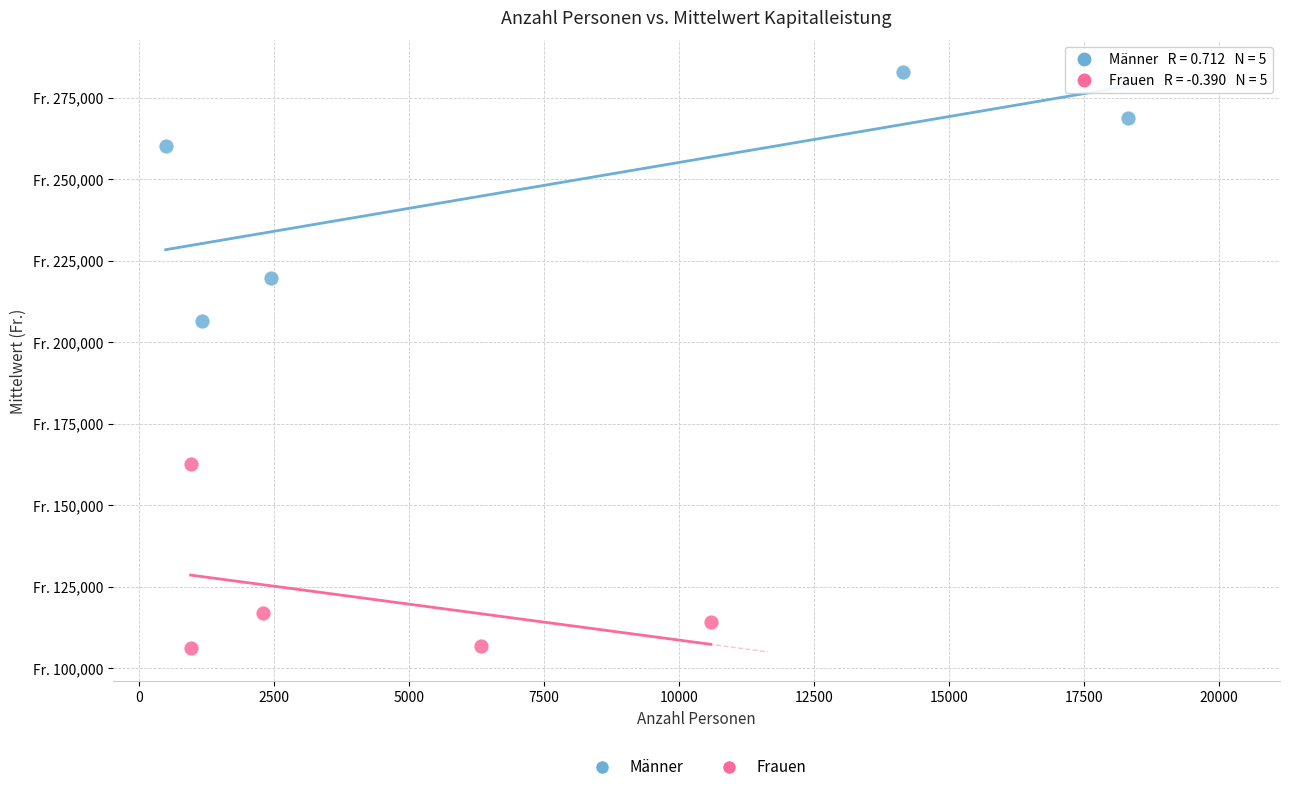

Which series contains the highest Y value?

Männer